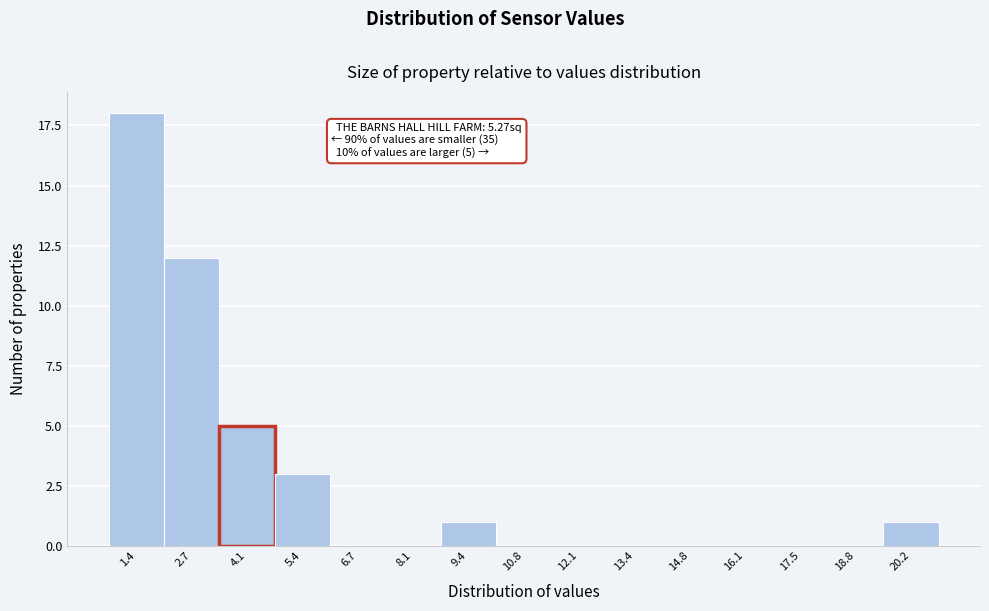

Reading right to left, list all the values displayed in this chart.

20.2=1	18.8=0	17.5=0	16.1=0	14.8=0	13.4=0	12.1=0	10.8=0	9.4=1	8.1=0	6.7=0	5.4=3	4.1=5	2.7=12	1.4=18